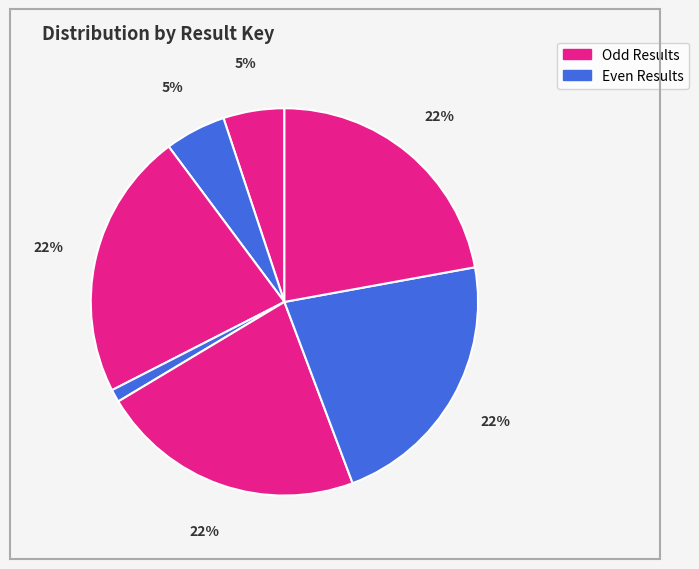

Rank the categories by value from lowest to highest.

4, 2, 1, 7, 6, 5, 3